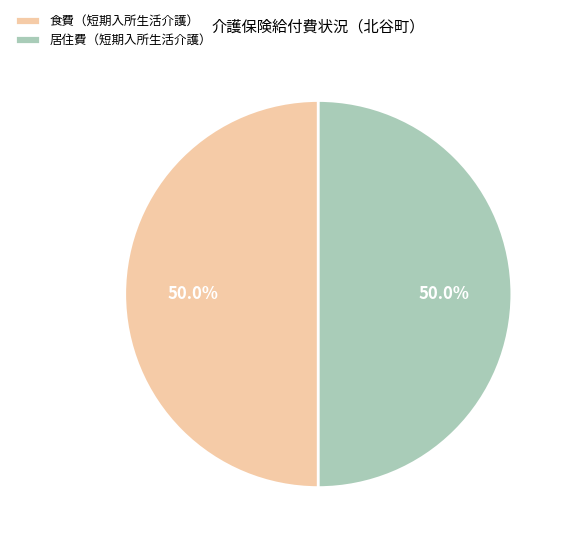

How many slices are in this pie chart?

2